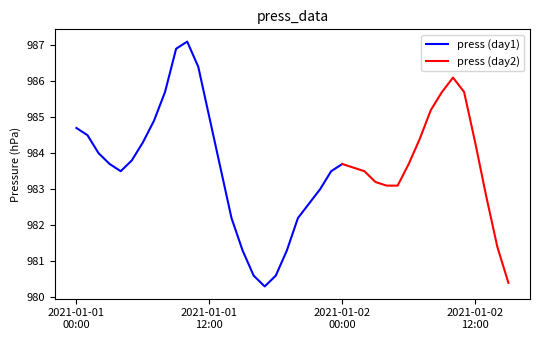

At which category does the data reach its first local valley?

2021-01-01 04:00